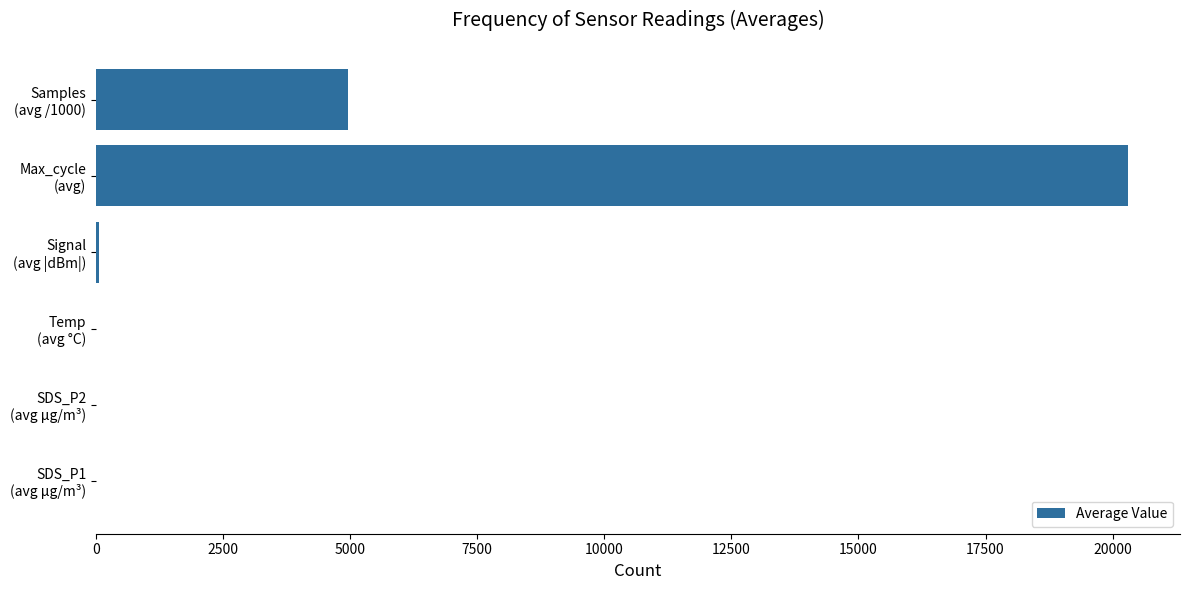

Are the bars horizontal?

Yes